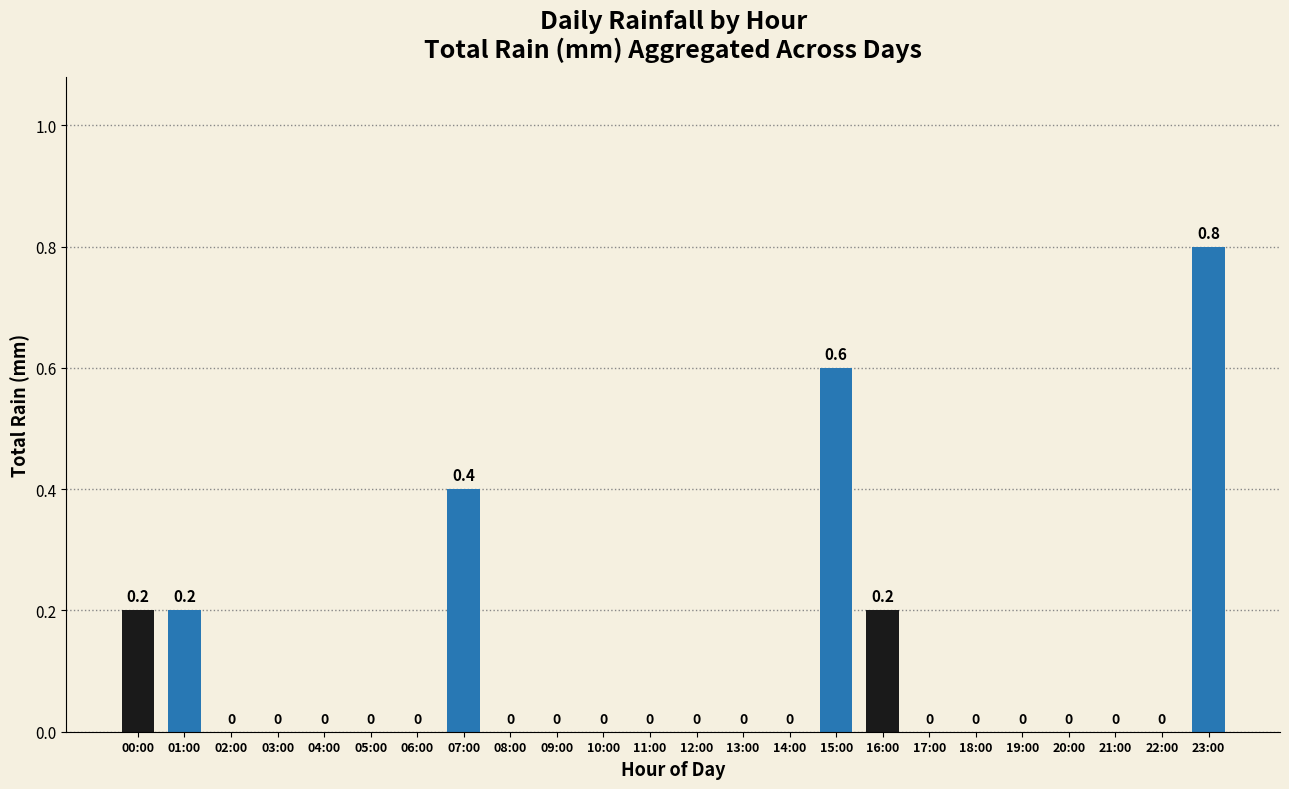

How many values are between 0 and 1?

24